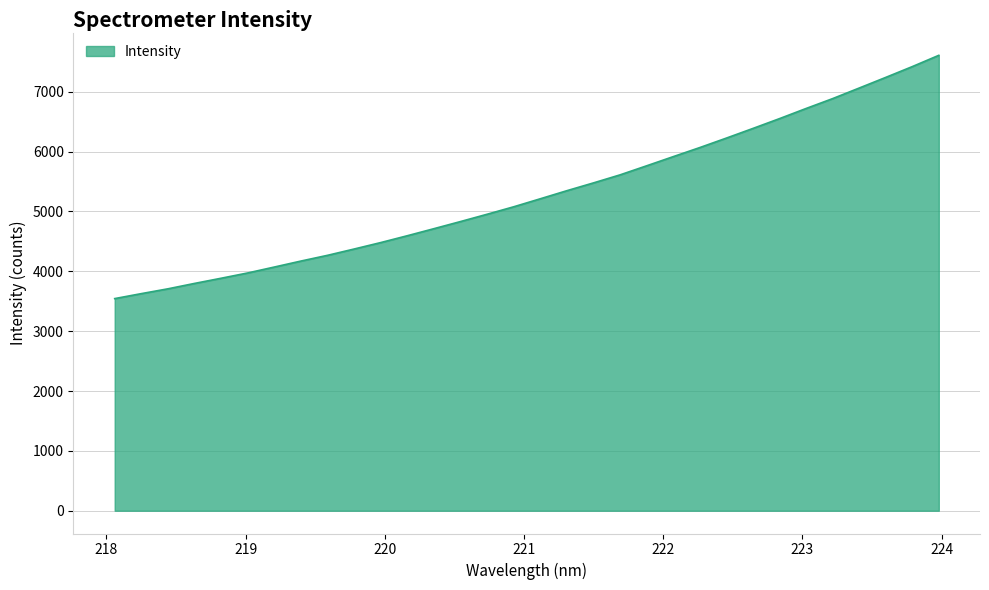

What is the average value?

5299.2